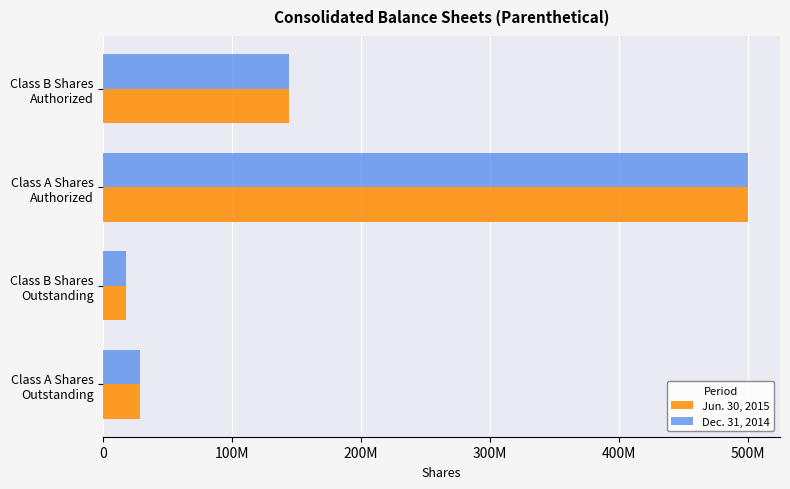

What is the difference between the maximum and second lowest values in the Jun. 30, 2015 series?

471483908